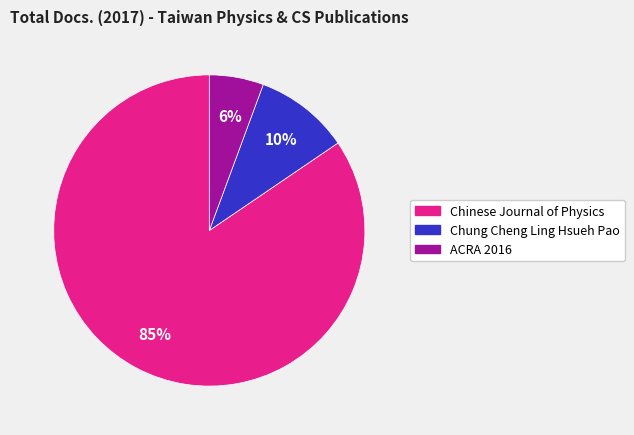

Which category has the smallest portion of the pie?

ACRA 2016